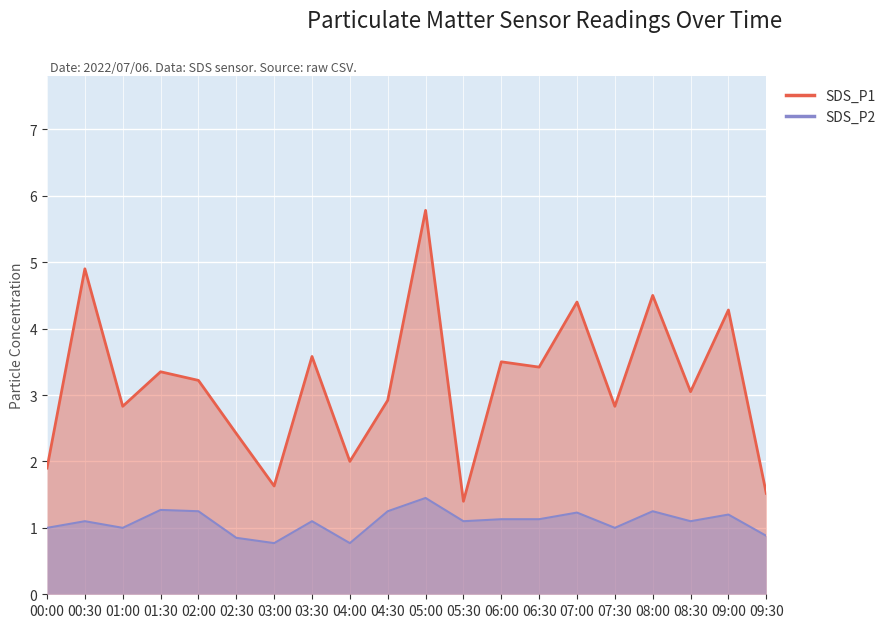

Reading right to left, what are all the values shown in this chart?

SDS_P1: 1.5	4.3	3.0	4.5	2.8	4.4	3.4	3.5	1.4	5.8	2.9	2.0	3.6	1.6	2.4	3.2	3.4	2.8	4.9	1.9
SDS_P2: 0.9	1.2	1.1	1.2	1.0	1.2	1.1	1.1	1.1	1.4	1.2	0.8	1.1	0.8	0.8	1.2	1.3	1.0	1.1	1.0